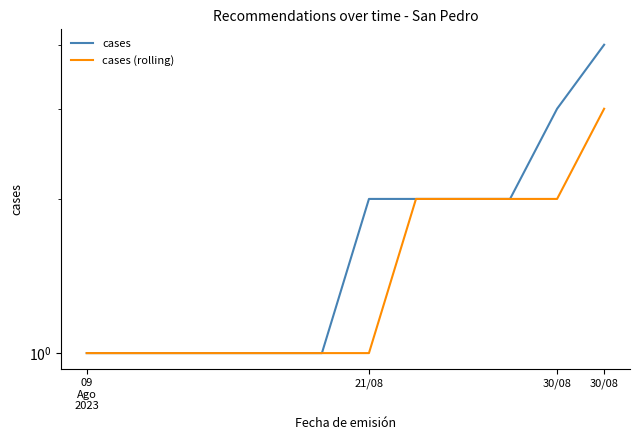

Rank the series by their maximum value, from highest to lowest.

cases, cases (rolling)